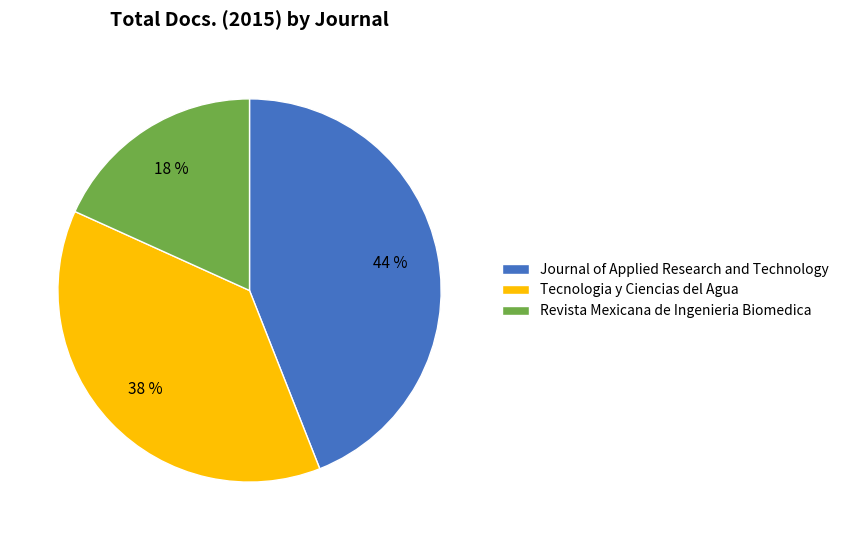

To the nearest percent, what portion does Tecnologia y Ciencias del Agua represent?

38%